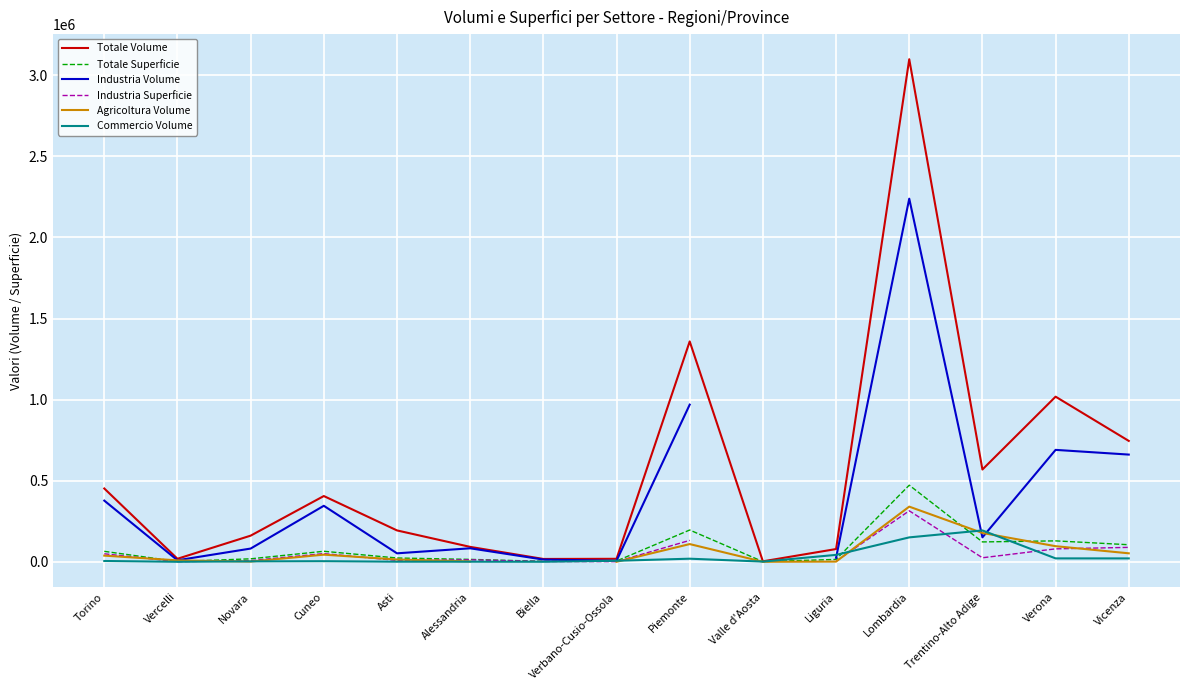

At how many categories does at least one series exceed 610572?

4